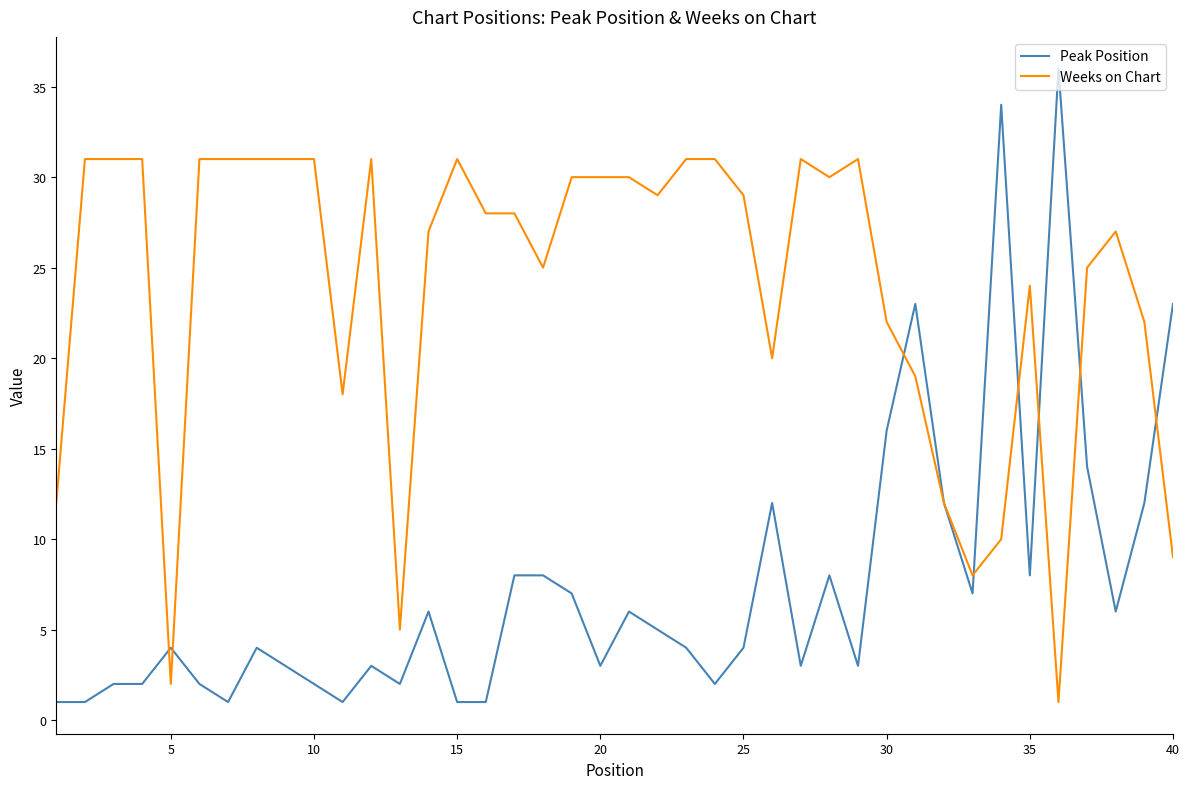

Which series has the largest range (max minus min)?

Peak Position